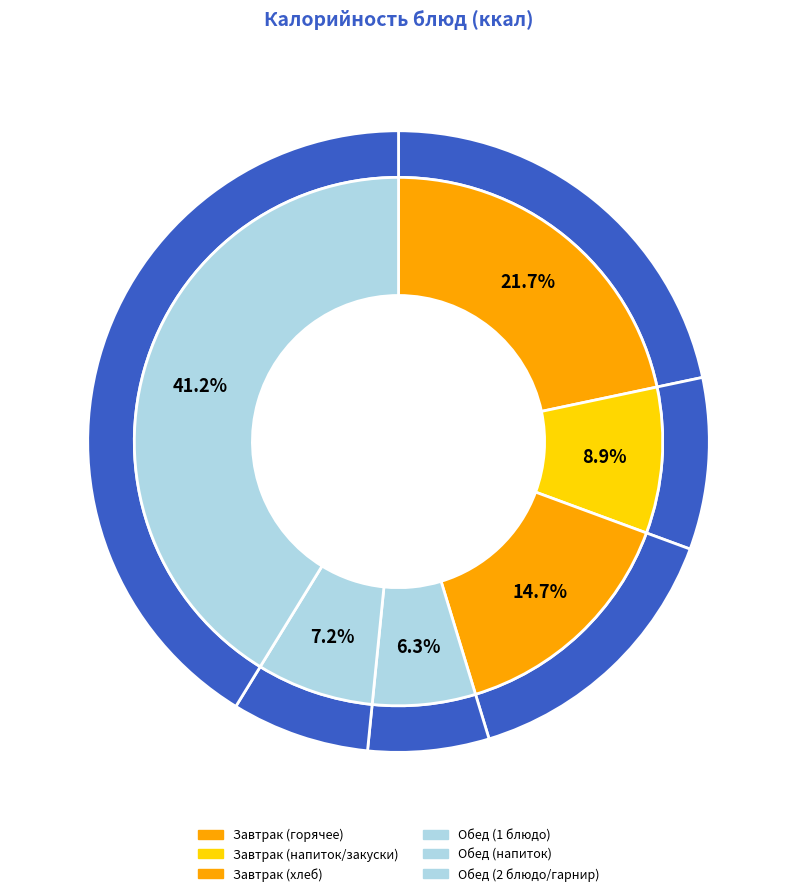

The Чай с лимоном slice represents 19% of the pie. True or false?

False